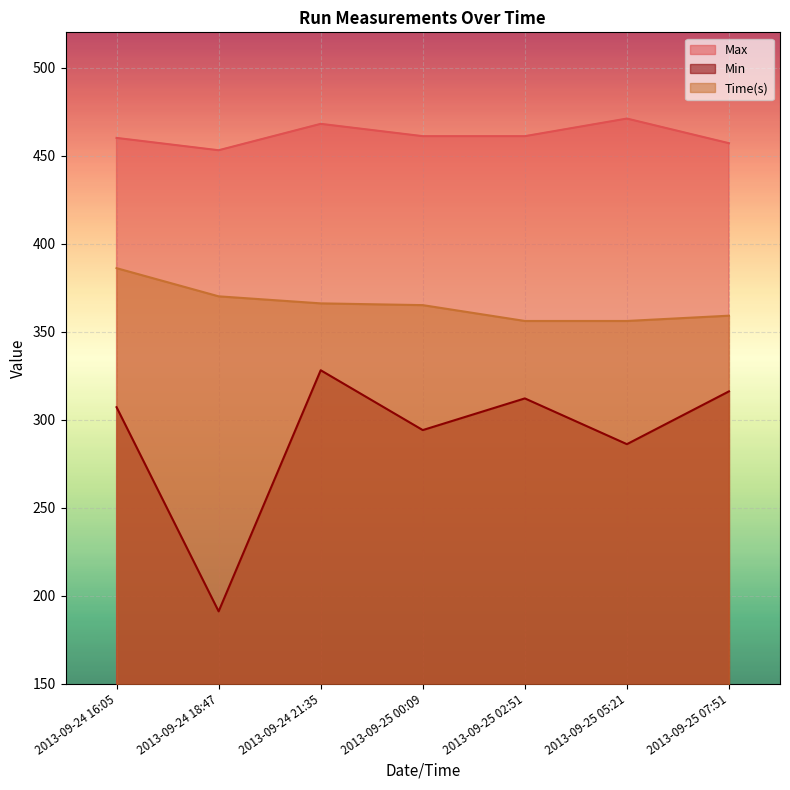

Is it true that Min equals 294 at 2013-09-25 00:09?

True